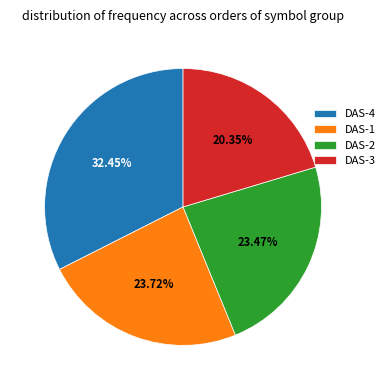

Between DAS-1 and DAS-4, which is larger?

DAS-4